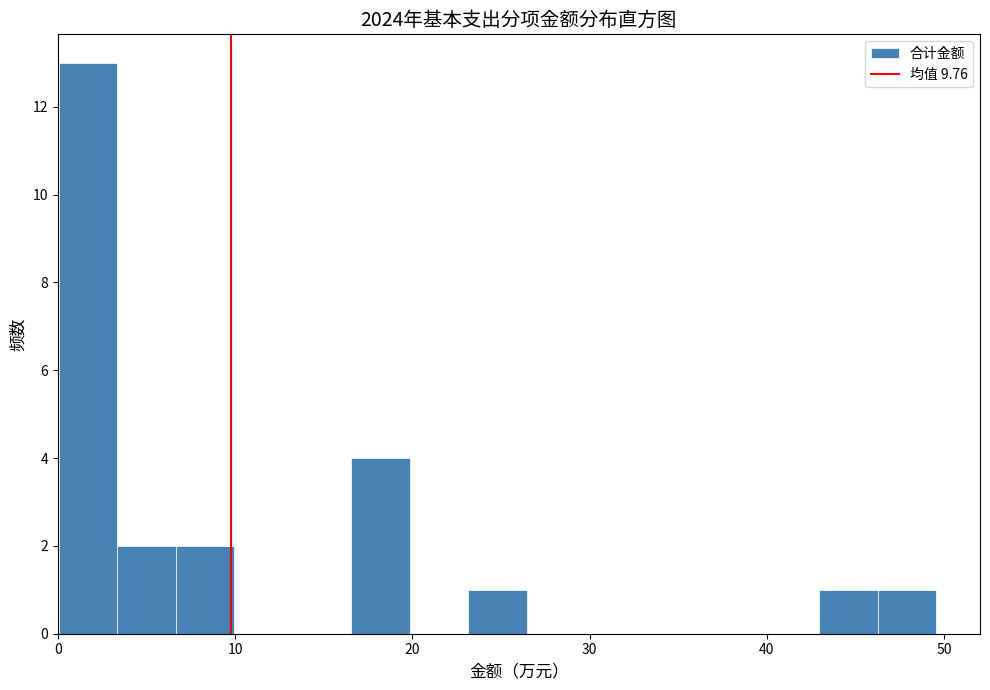

Read against the x-axis, roughly where is the centre of the tallest bar?

2